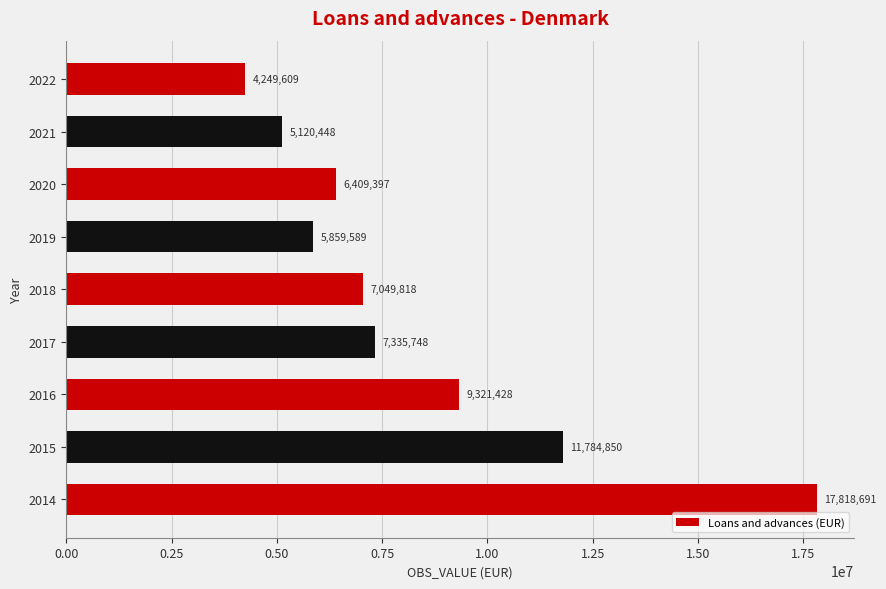

What is the smallest value displayed?

4249609